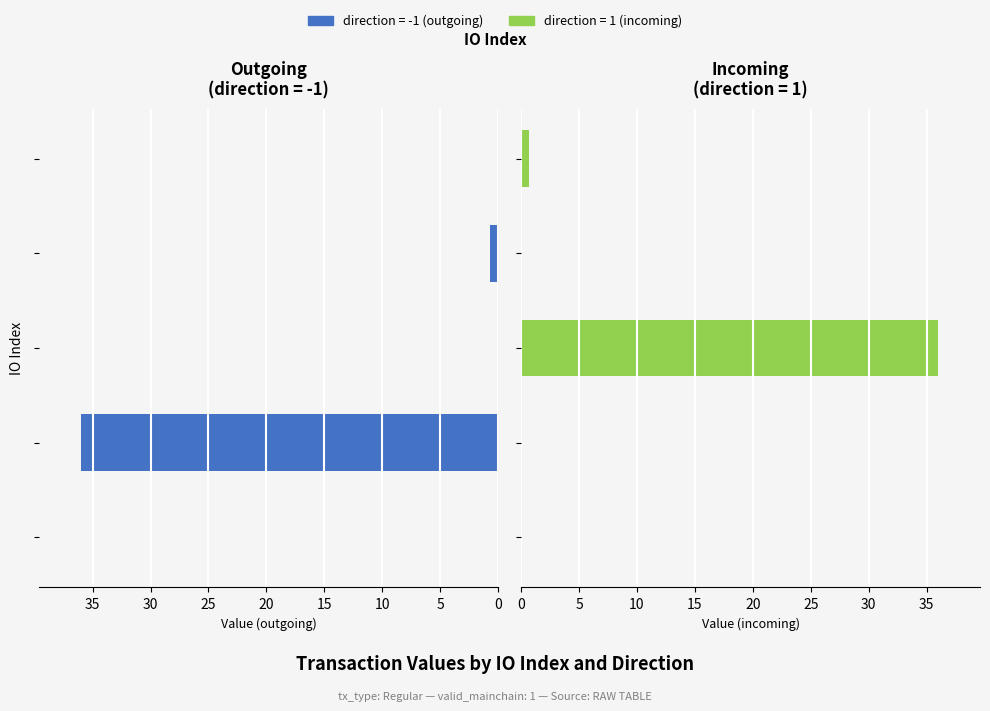

What are all the series names shown in the legend?

direction=-1 (outgoing), direction=1 (incoming)